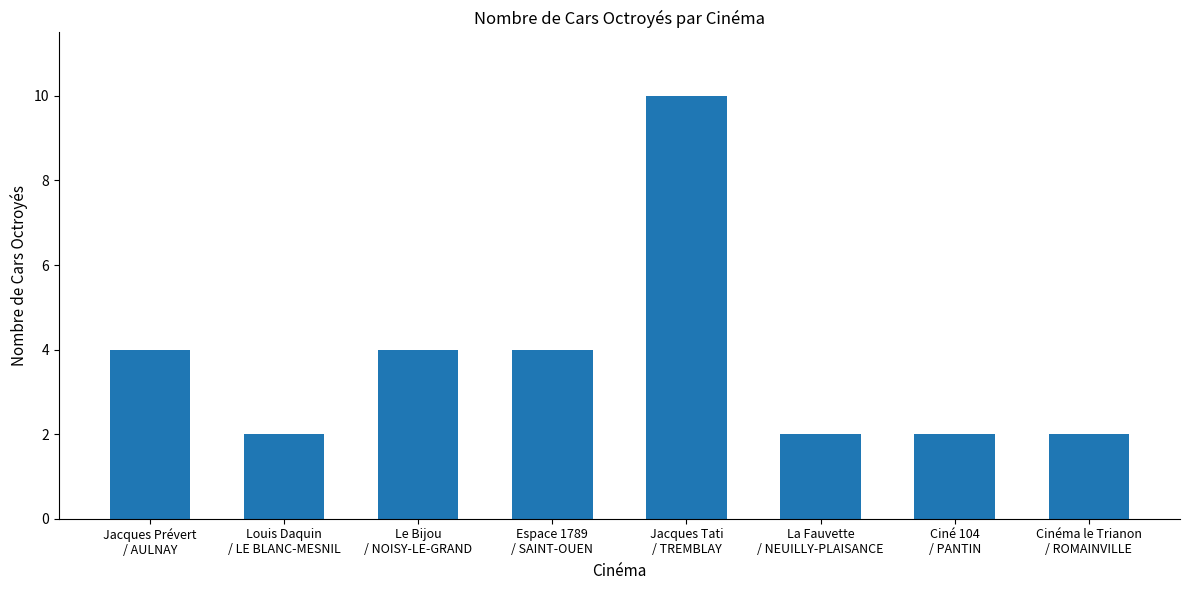

How many distinct data groups are displayed?

1